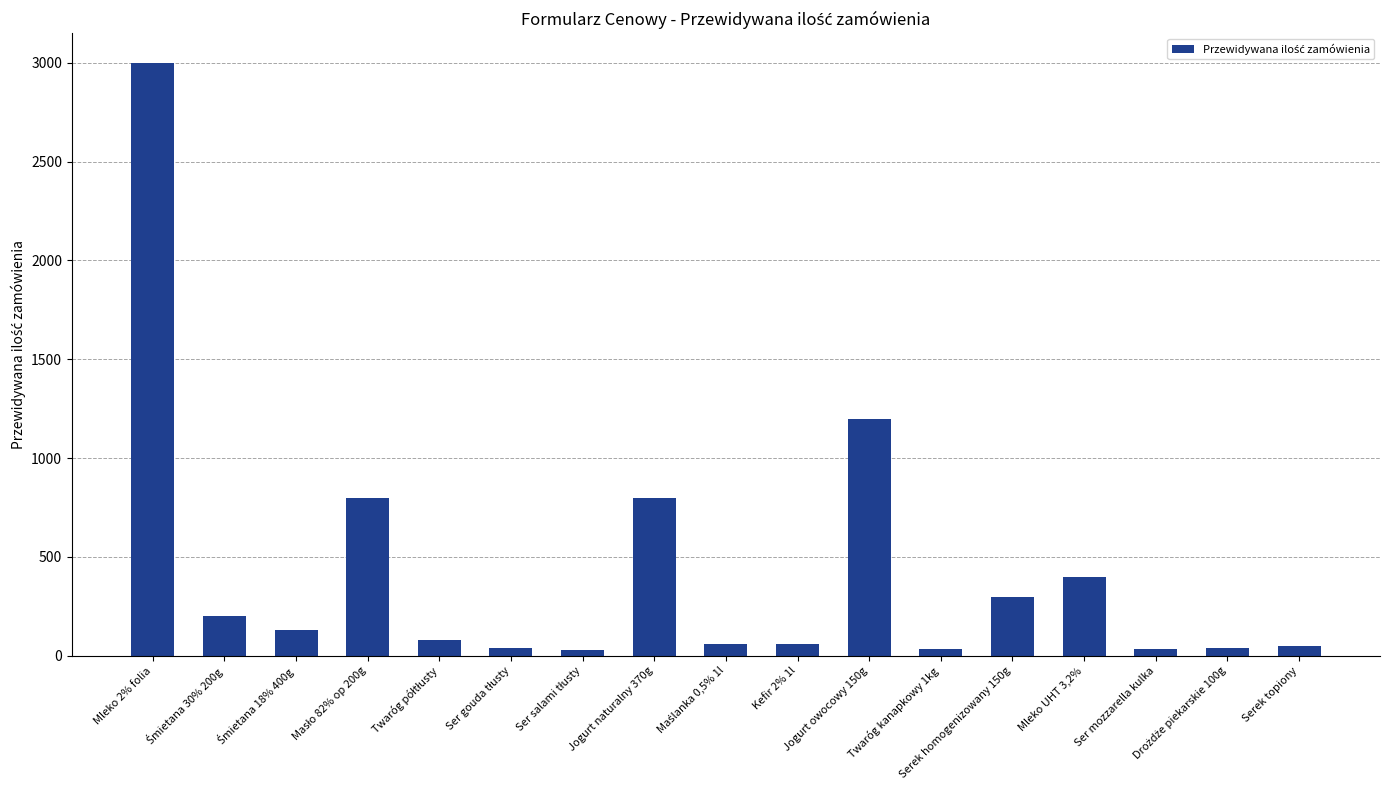

What is the difference between the second highest and second lowest values?

1167